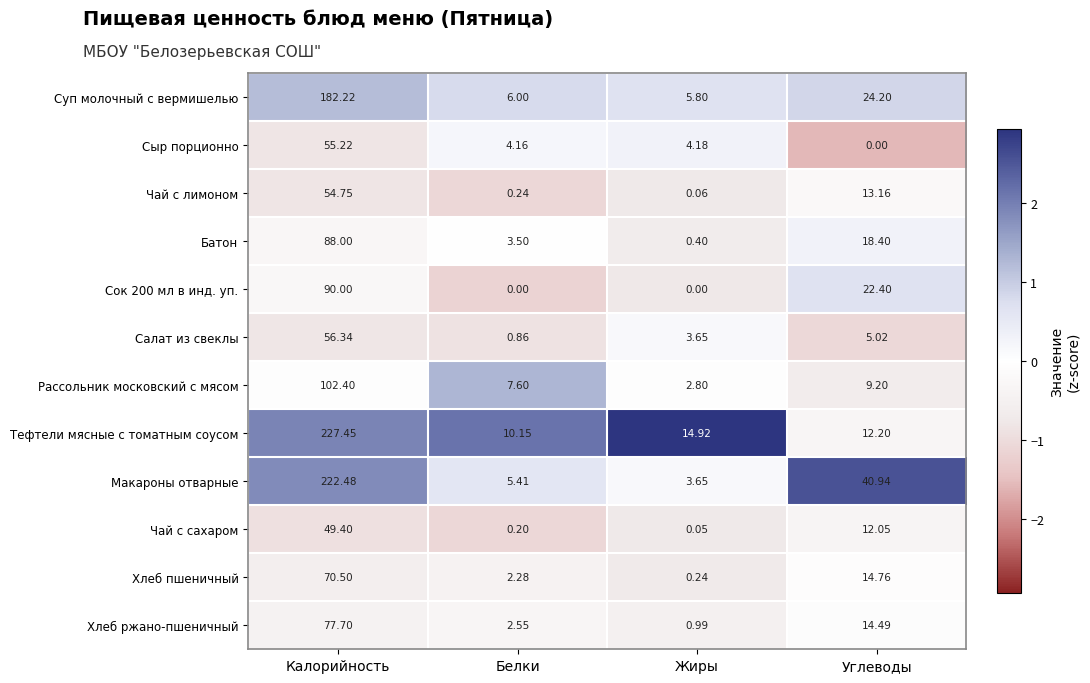

At which category does the chart reach its peak across all series?

Калорийность